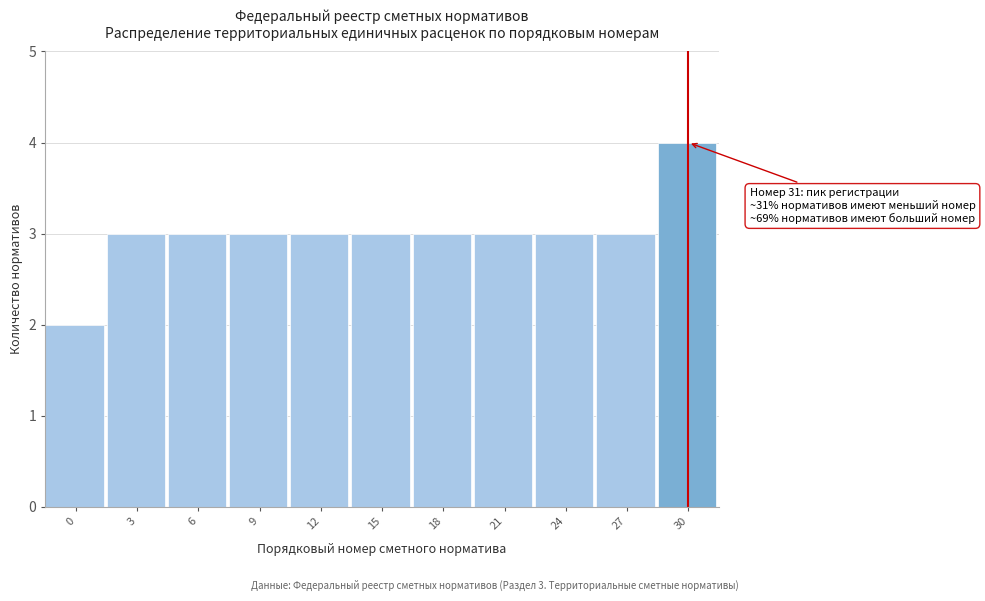

Reading right to left, what are all the values shown in this chart?

30=4	27=3	24=3	21=3	18=3	15=3	12=3	9=3	6=3	3=3	0=2